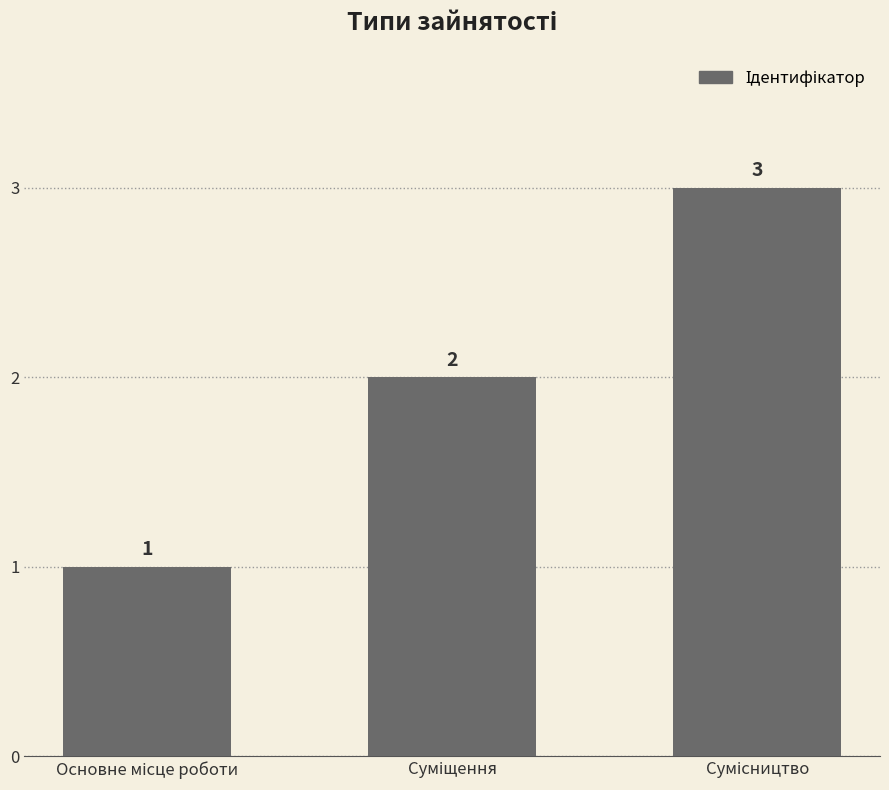

What is the greatest value displayed?

3